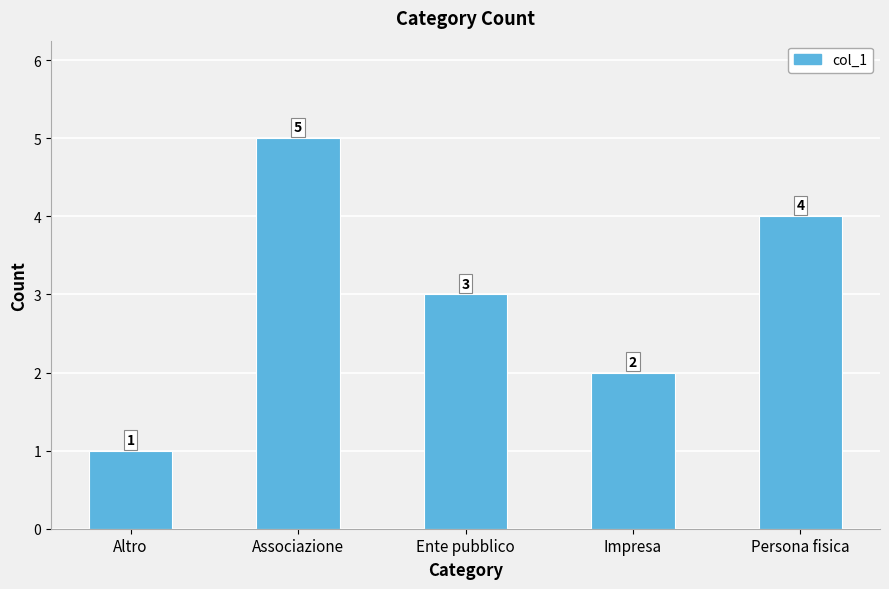

At which category does the chart reach its peak across all series?

Associazione